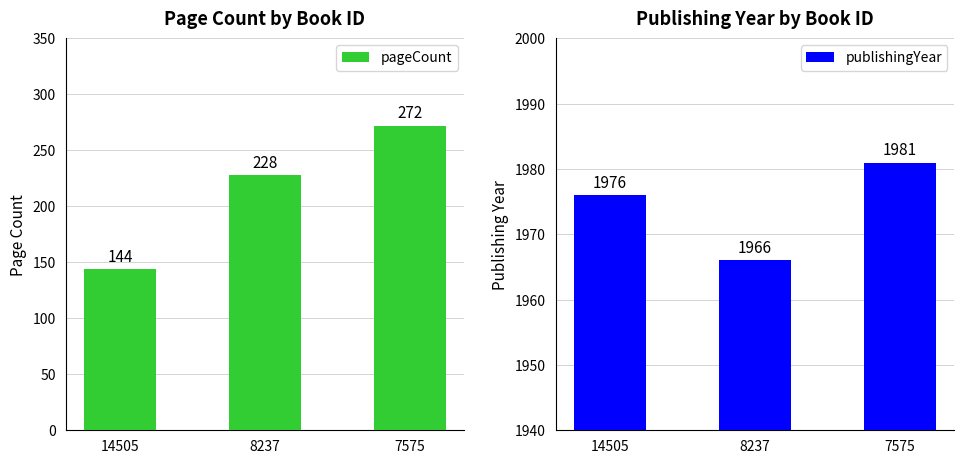

How many bars are there in total?

6